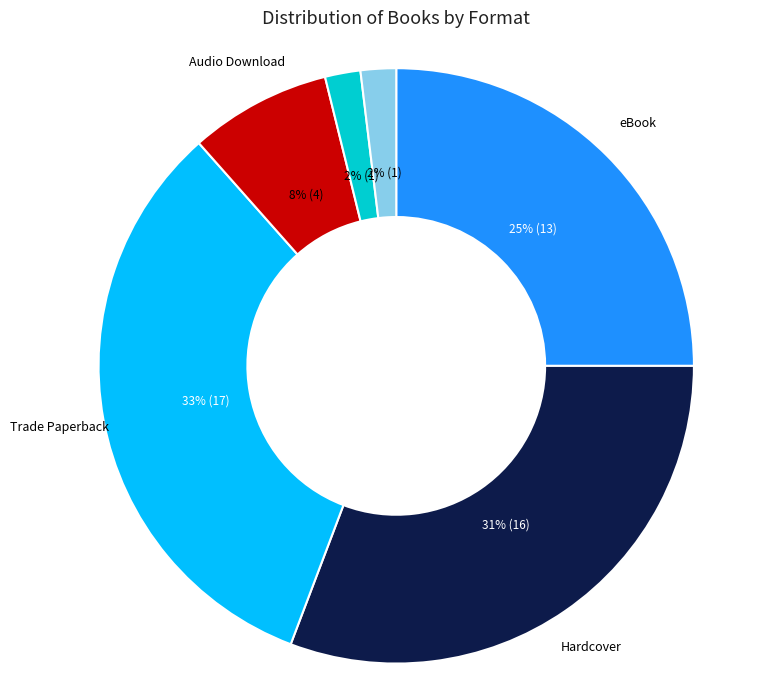

Which category has the biggest portion of the pie?

Trade Paperback